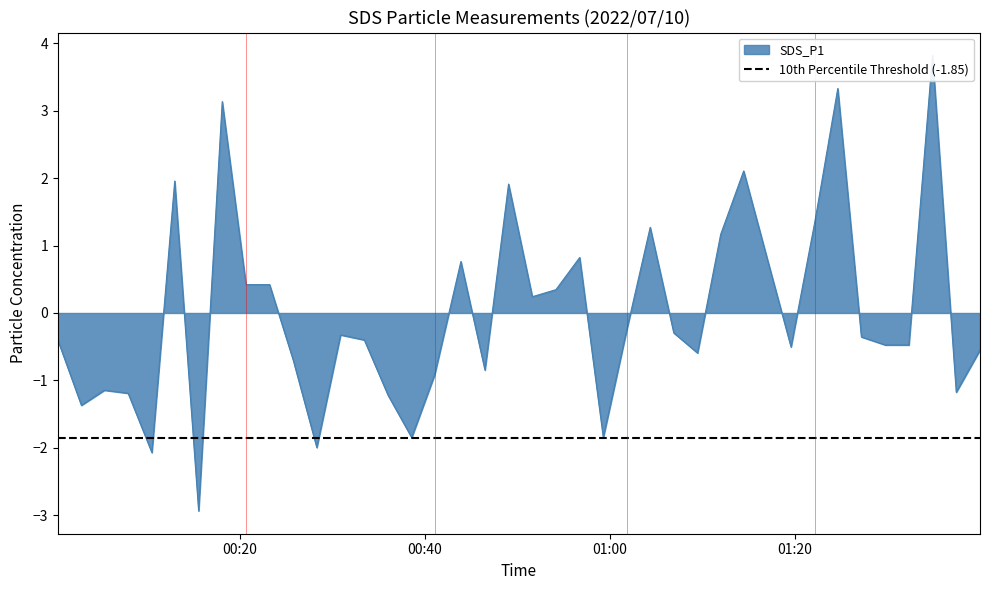

What is the difference between the maximum and minimum values?

6.8